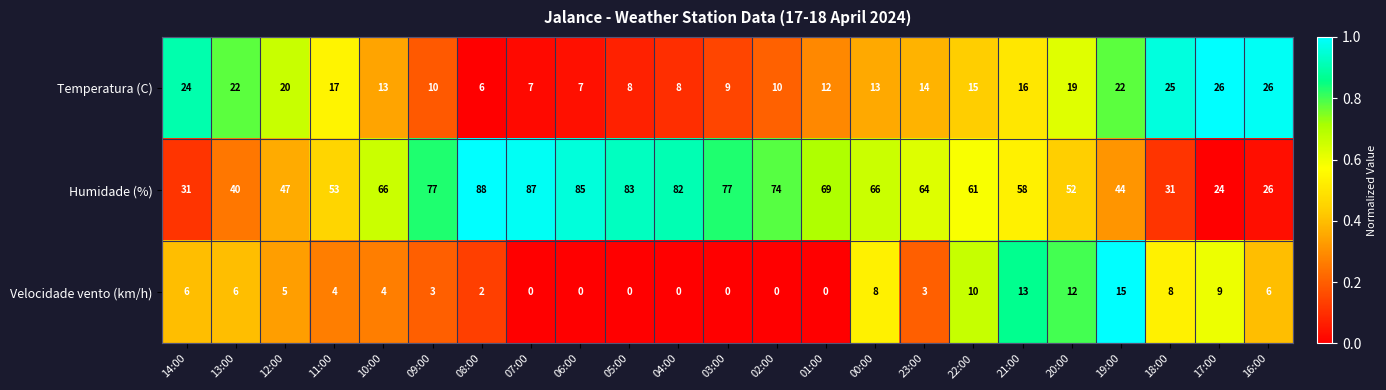

Read the Velocidade vento (km/h) value at 20:00, to the nearest 10.

10